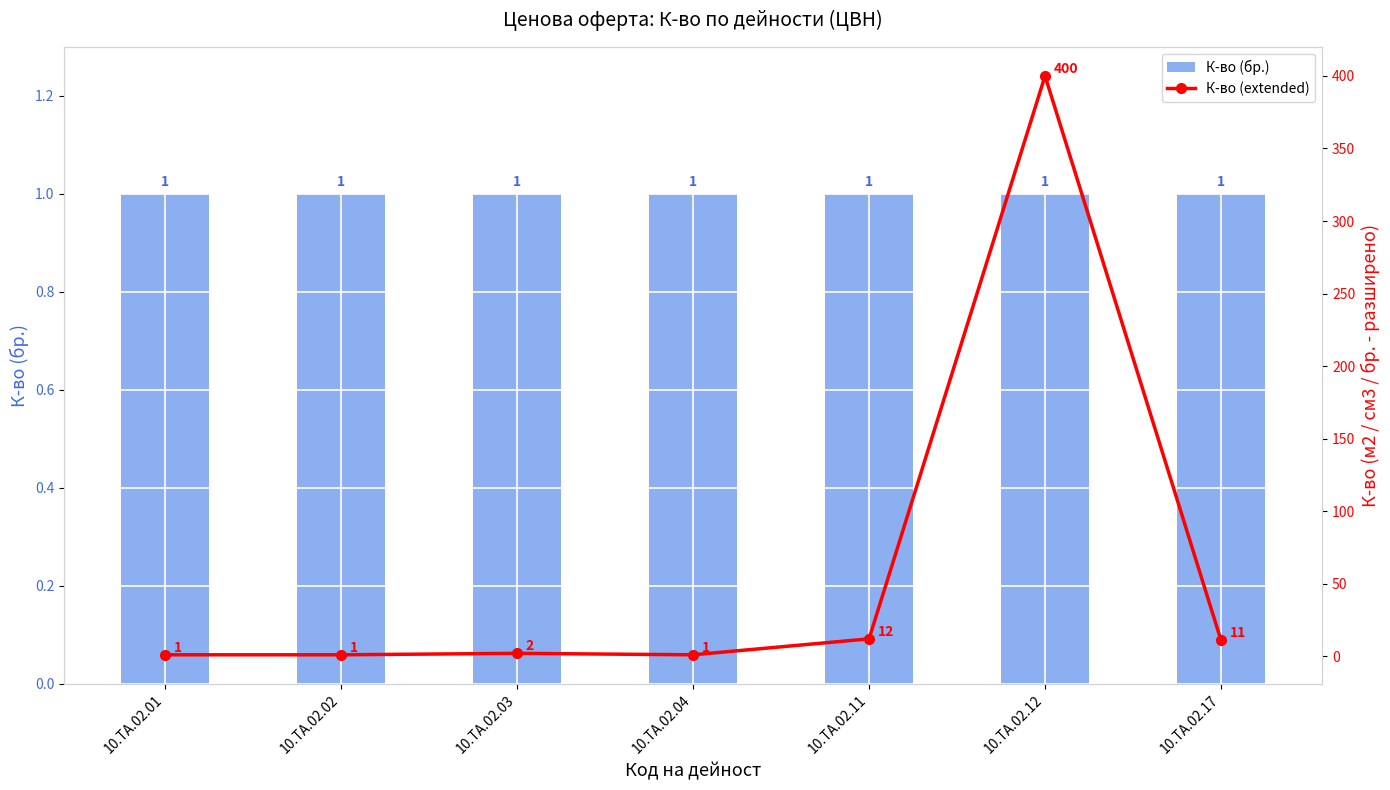

Does the chart contain stacked bars?

No